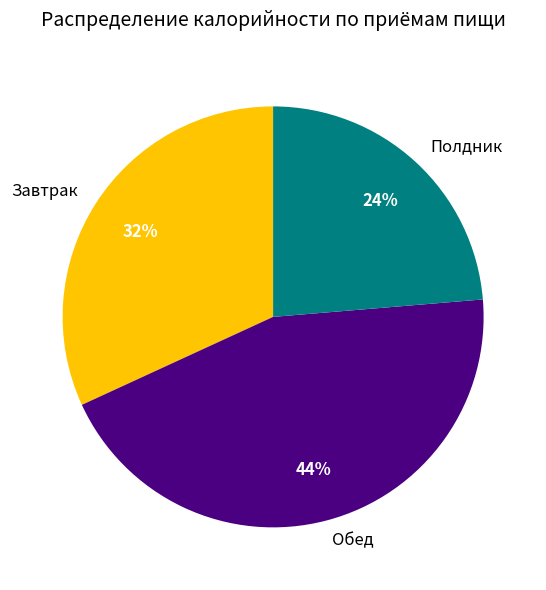

How many slices are in this pie chart?

3